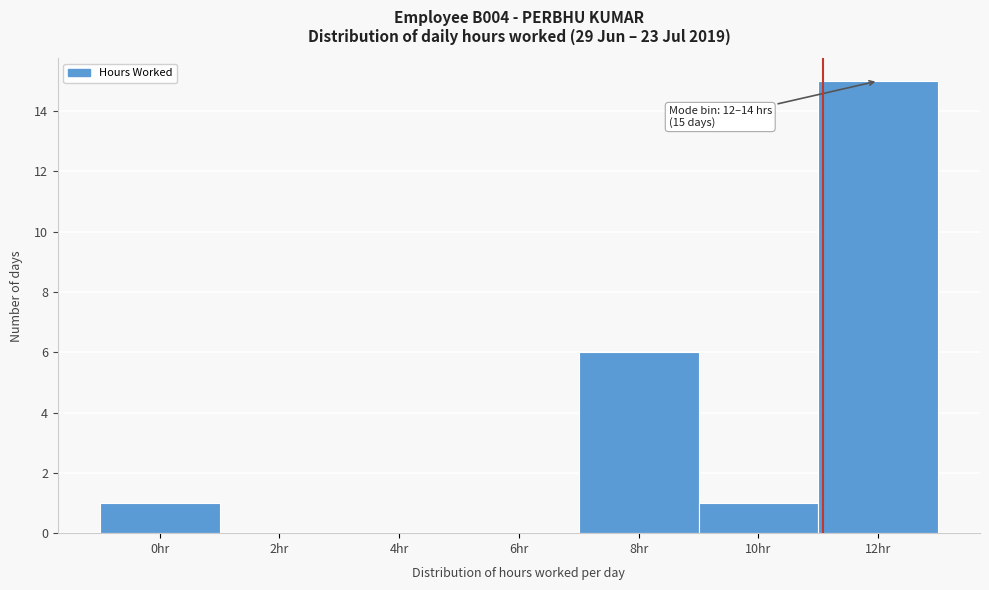

Reading right to left, extract all data points from this chart.

12hr=15	10hr=1	8hr=6	6hr=0	4hr=0	2hr=0	0hr=1